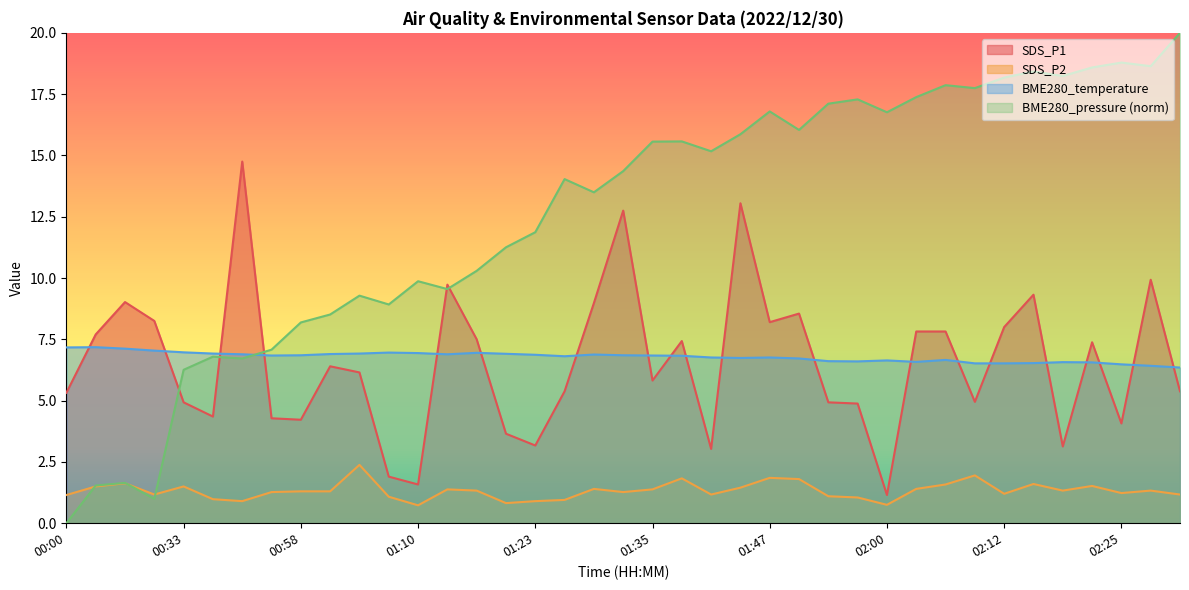

How many interior local peaks does the SDS_P2 series have?

11